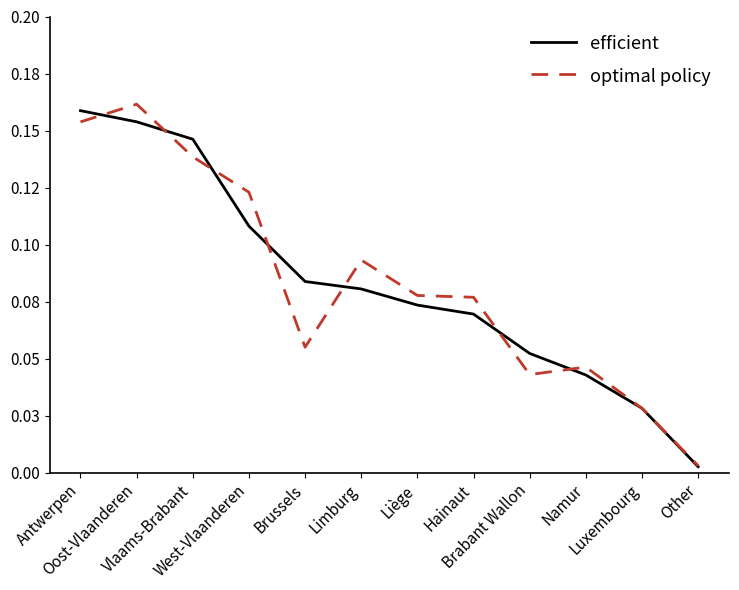

Which series has the largest range (max minus min)?

optimal policy